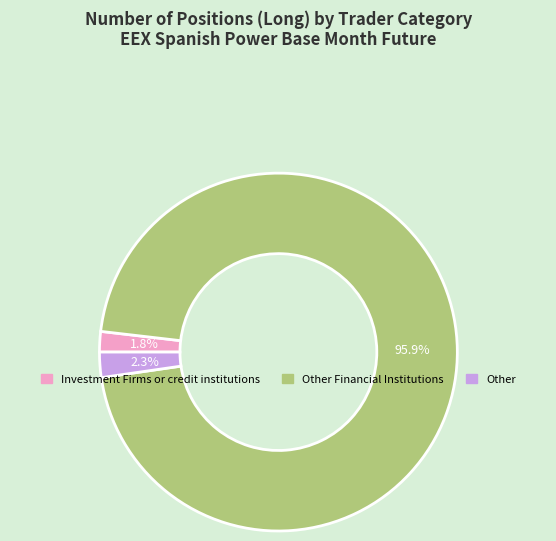

Is there a majority slice in this chart?

Yes